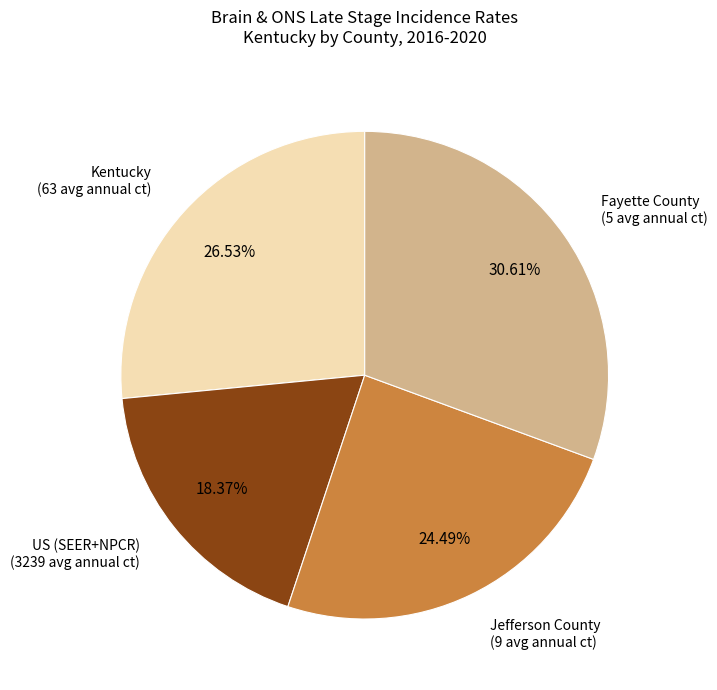

Combined, what portion of the pie is US (SEER+NPCR) and Fayette County?

49.0%